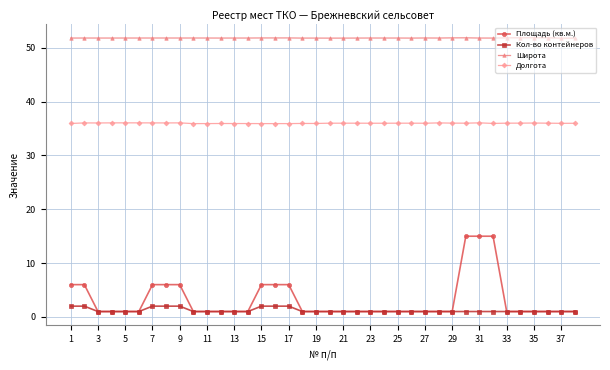

What is the minimum value for Широта?

51.8